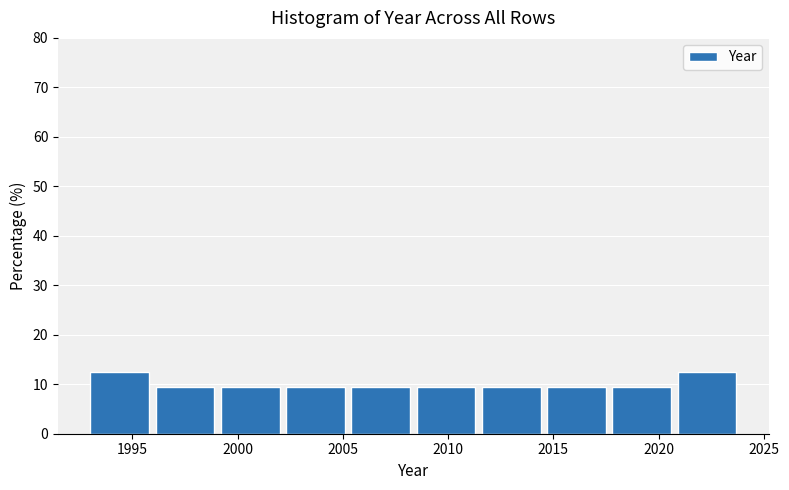

Reading left to right, list every bar in this chart as the range it spans on the x-axis followed by its height. Neither the bar edges nor the heights are printed on the chart, so give them approximately, as read against the axes.

1993.0 to 1996.1: 13
1996.1 to 1999.2: 9
1999.2 to 2002.3: 9
2002.3 to 2005.4: 9
2005.4 to 2008.5: 9
2008.5 to 2011.6: 9
2011.6 to 2014.7: 9
2014.7 to 2017.8: 9
2017.8 to 2020.9: 9
2020.9 to 2024.0: 13